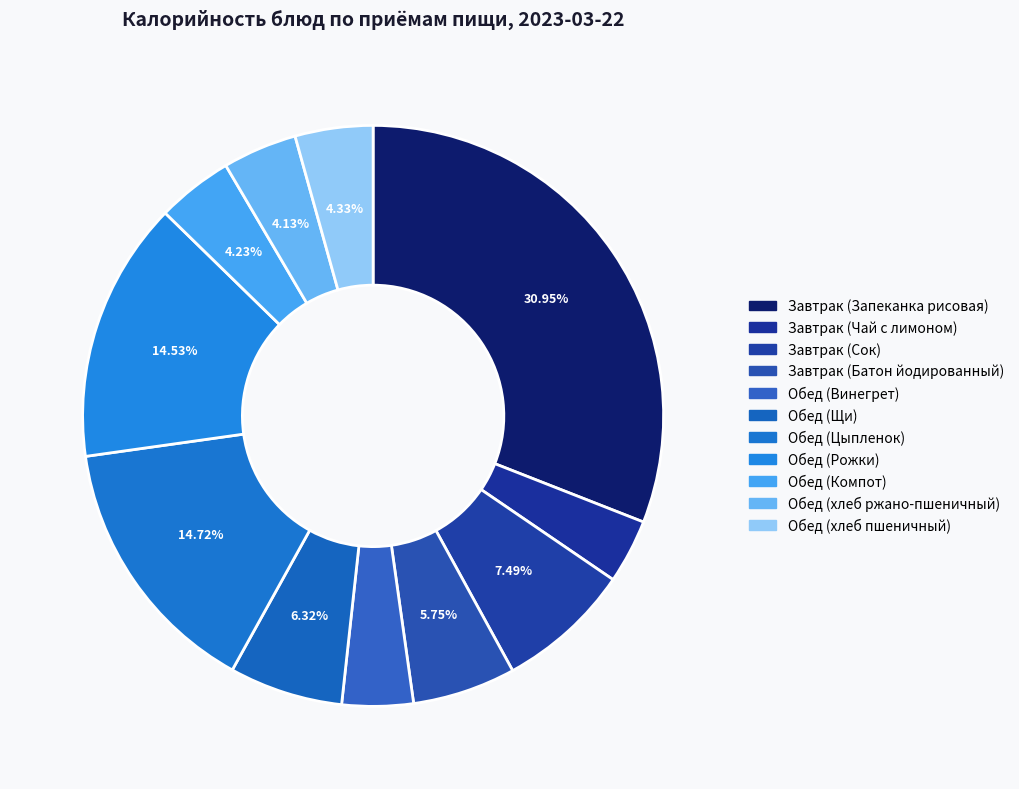

How many segments does this pie chart have?

11